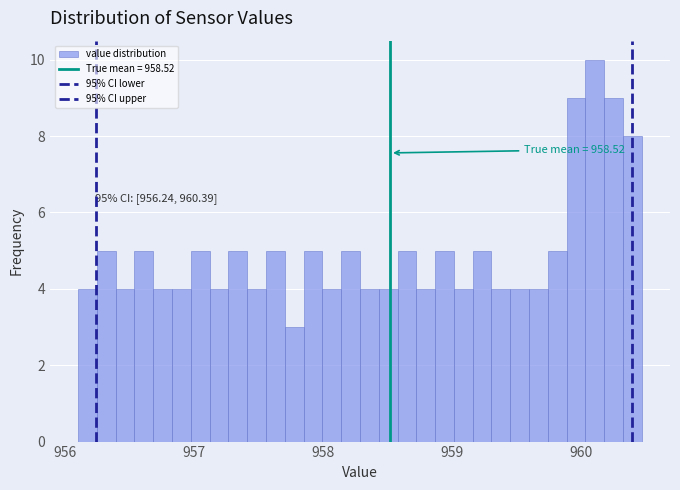

Read against the x-axis, roughly where is the centre of the tallest bar?

960.1